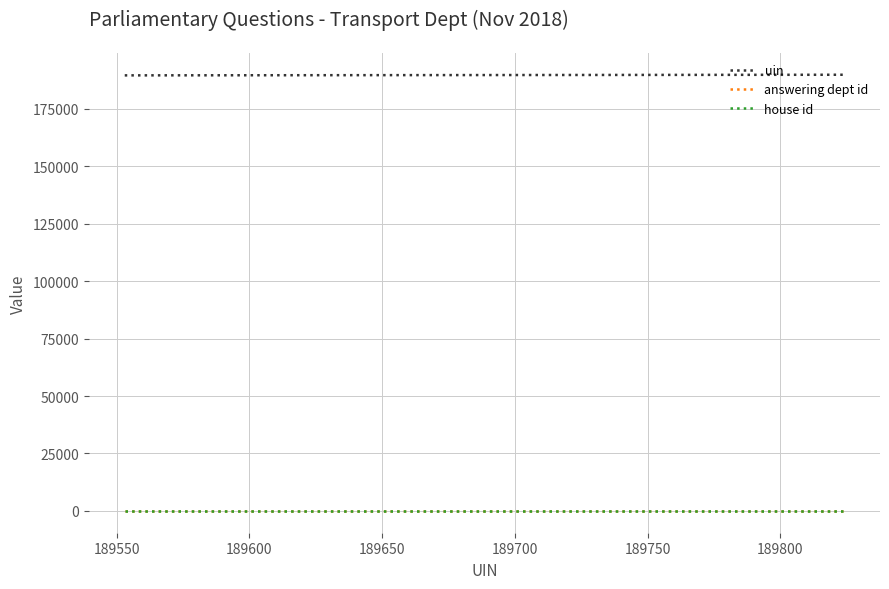

True or false: house id and uin intersect in this chart.

False